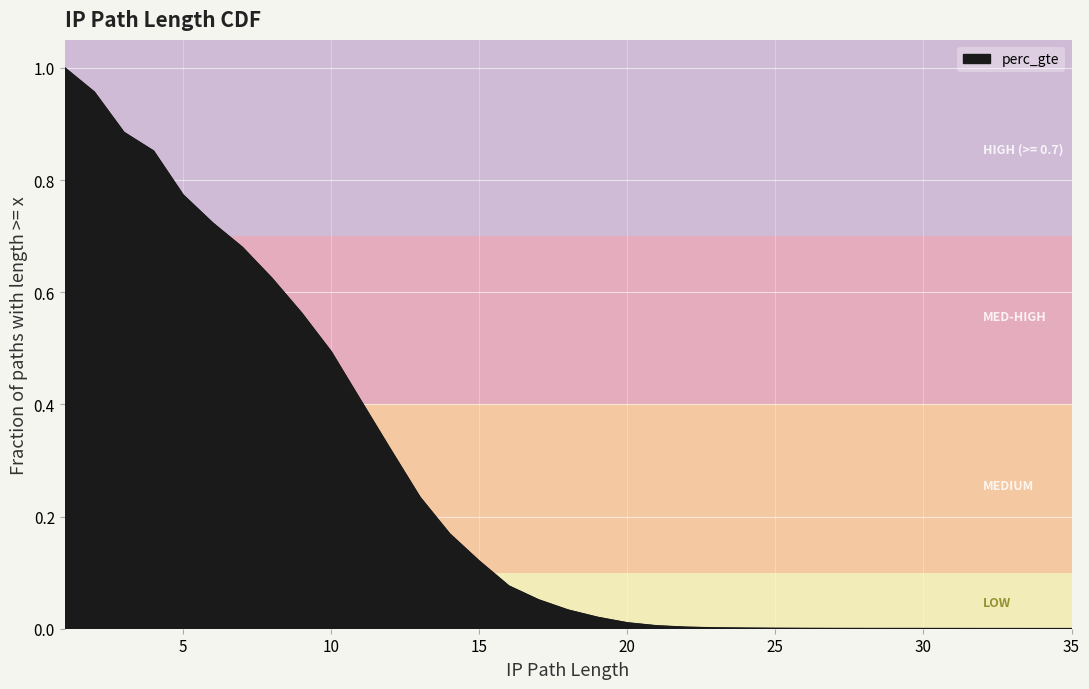

Between 23 and 10, which is larger?

10